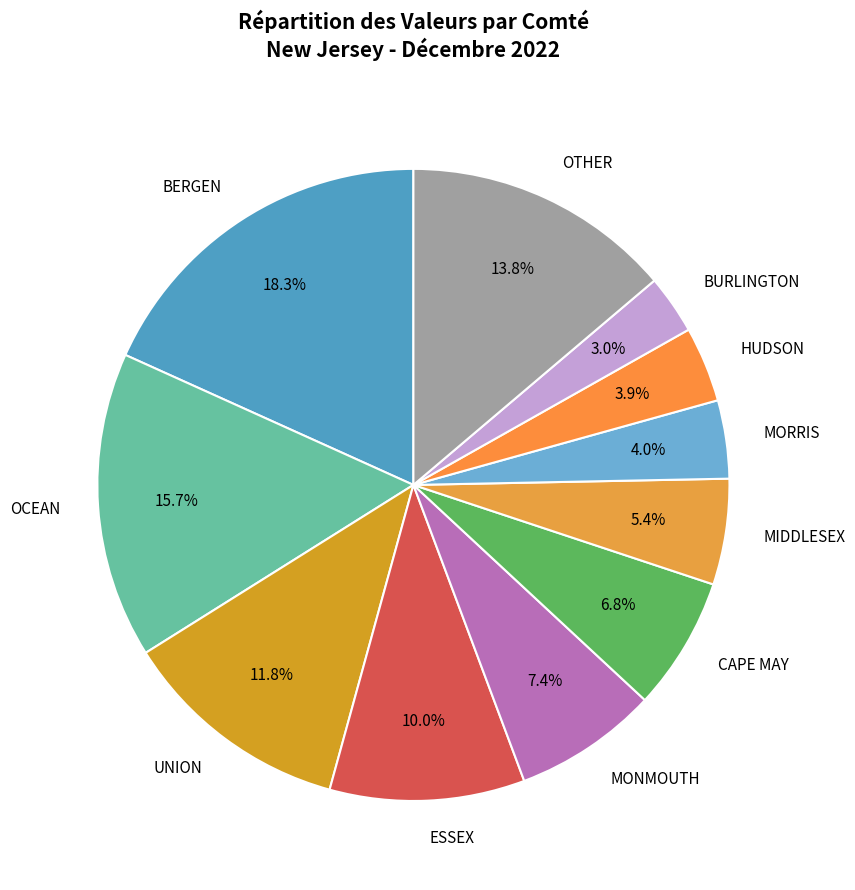

To the nearest percent, what is the average slice percentage?

9%